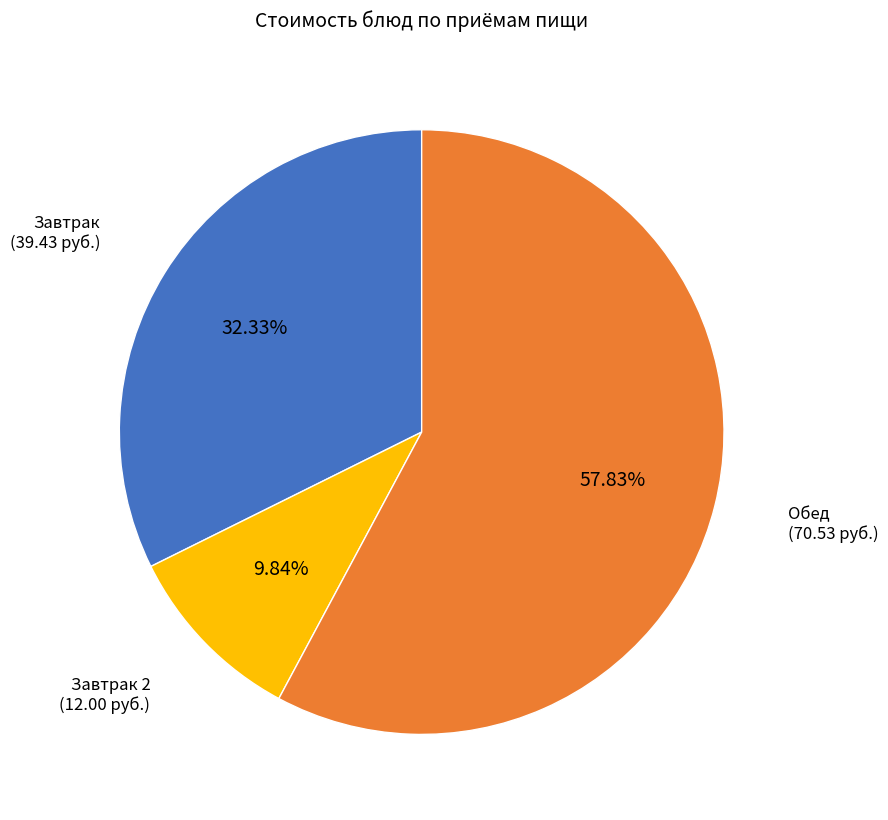

Is there a majority slice in this chart?

Yes